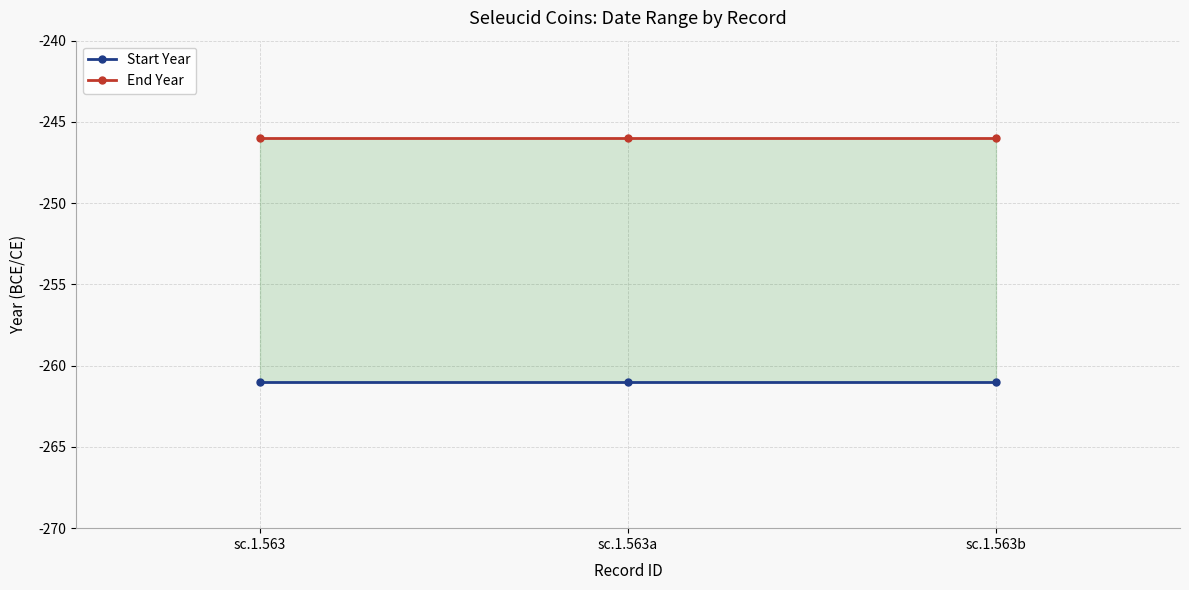

At which label is Start Year closest to -261?

sc.1.563